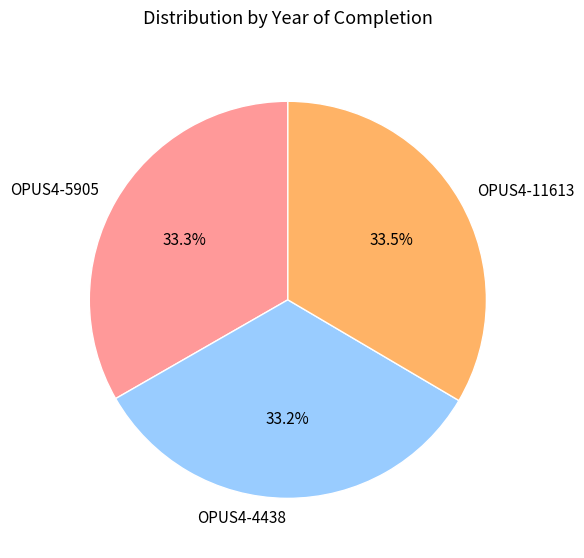

Does OPUS4-11613 account for over 50% of the chart?

No